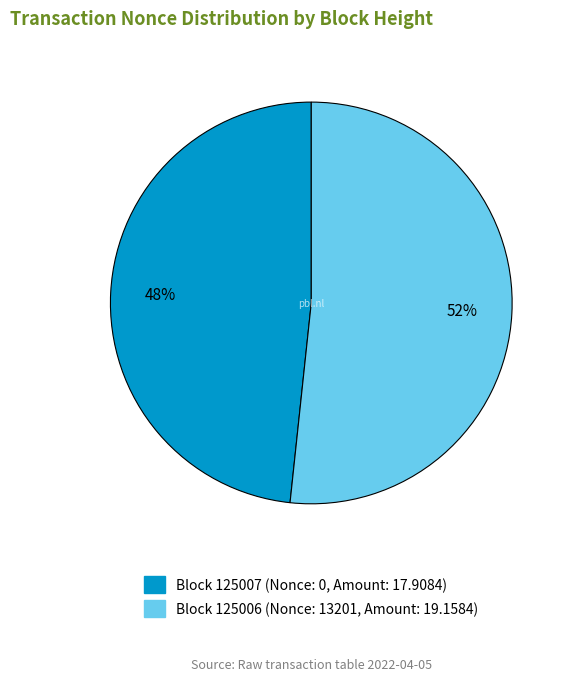

To the nearest percent, what is the average slice percentage?

50%